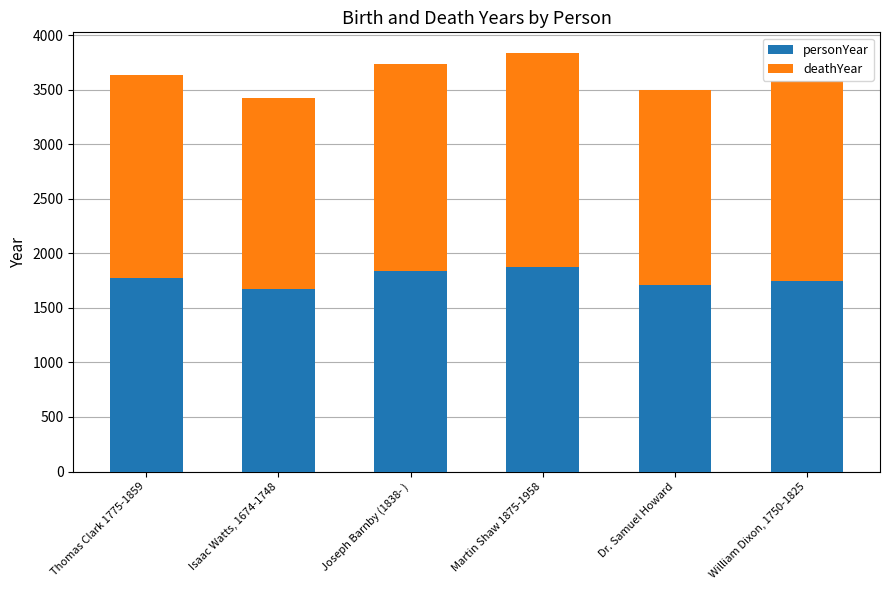

Reading left to right, list the values for the personYear series.

Thomas Clark 1775-1859=1775	Isaac Watts, 1674-1748=1674	Joseph Barnby (1838- )=1838	Martin Shaw 1875-1958=1875	Dr. Samuel Howard=1710	William Dixon, 1750-1825=1750